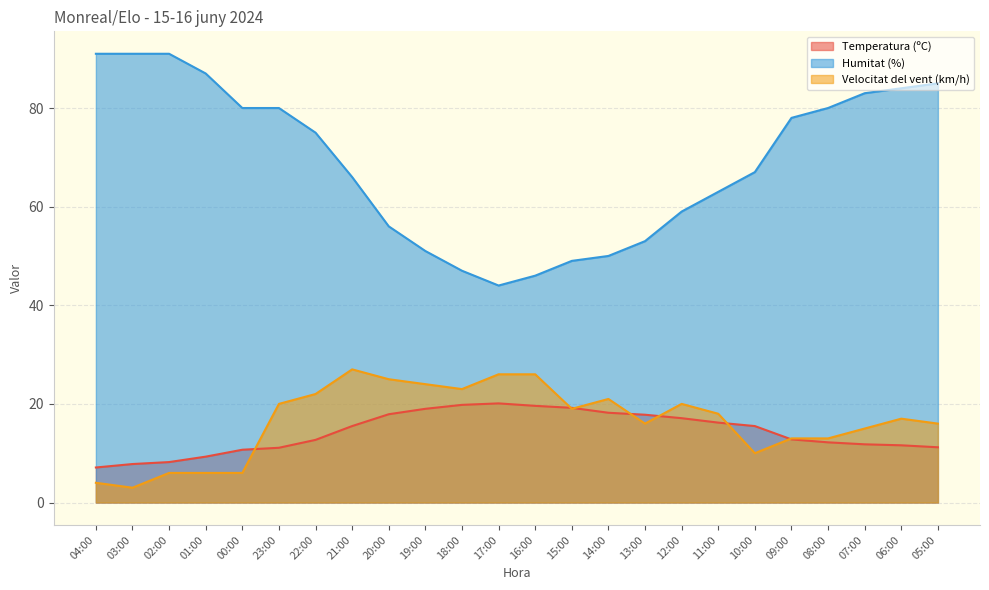

True or false: Temperatura (ºC) and Humitat (%) intersect in this chart.

False